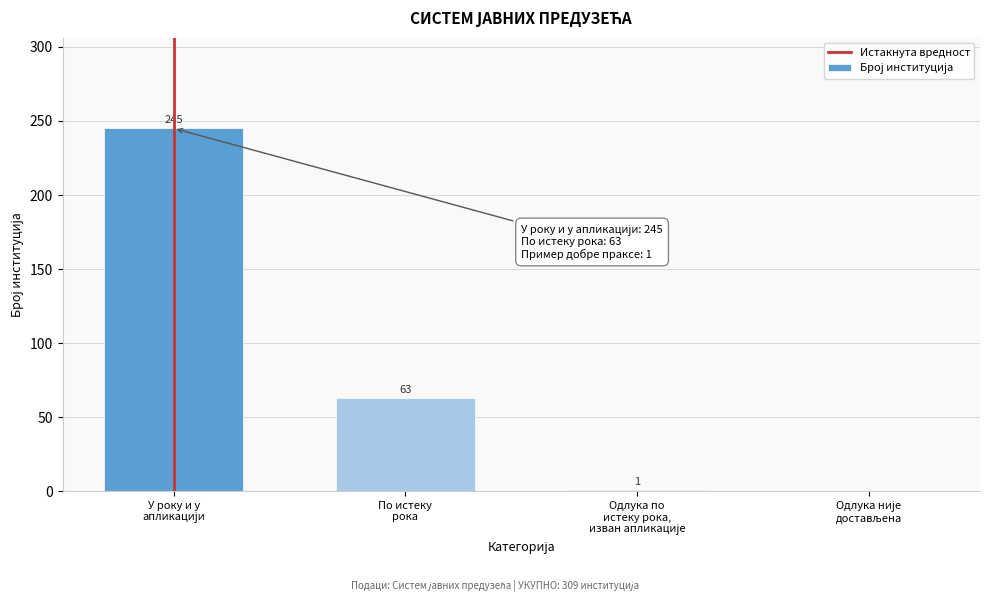

What is the sum of all values?

309